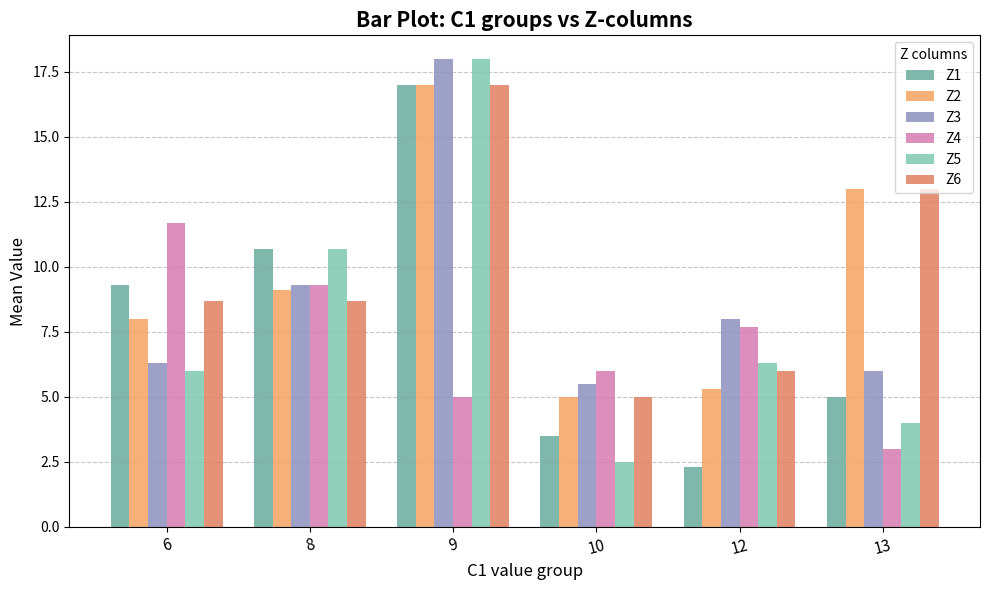

Reading right to left, list all the values displayed in this chart.

Z1: 5.0	2.3	3.5	17.0	10.7	9.3
Z2: 13.0	5.3	5.0	17.0	9.1	8.0
Z3: 6.0	8.0	5.5	18.0	9.3	6.3
Z4: 3.0	7.7	6.0	5.0	9.3	11.7
Z5: 4.0	6.3	2.5	18.0	10.7	6.0
Z6: 13.0	6.0	5.0	17.0	8.7	8.7